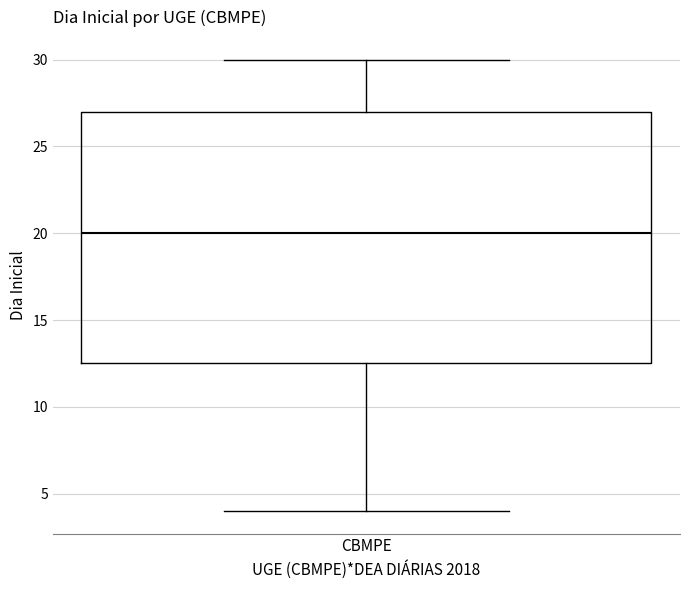

Transcribe this box plot: give where the median line is, the range the box spans, and where the two whiskers end, as read against the y-axis. The values are not printed on the chart, so give them approximately, as read against the axis.

median 20.0, box 12.5 to 27.0, whiskers 4.0 to 30.0